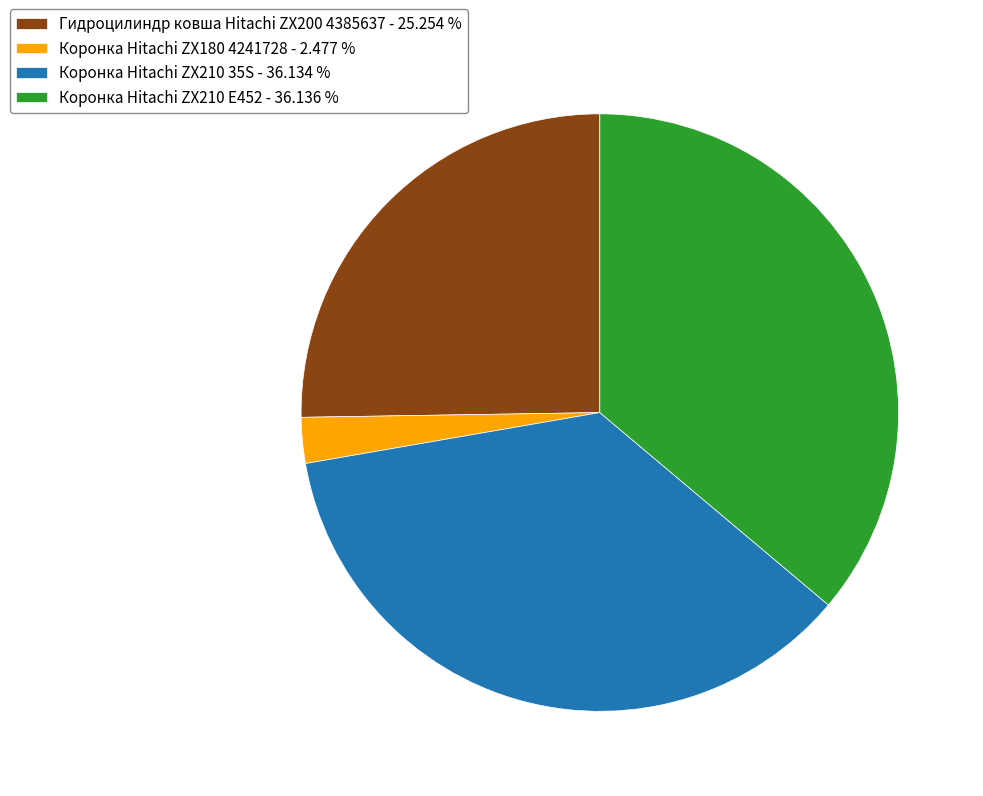

Approximately how many times larger is the value at Коронка Hitachi ZX210 35S compared to Гидроцилиндр ковша Hitachi ZX200 4385637?

1.4